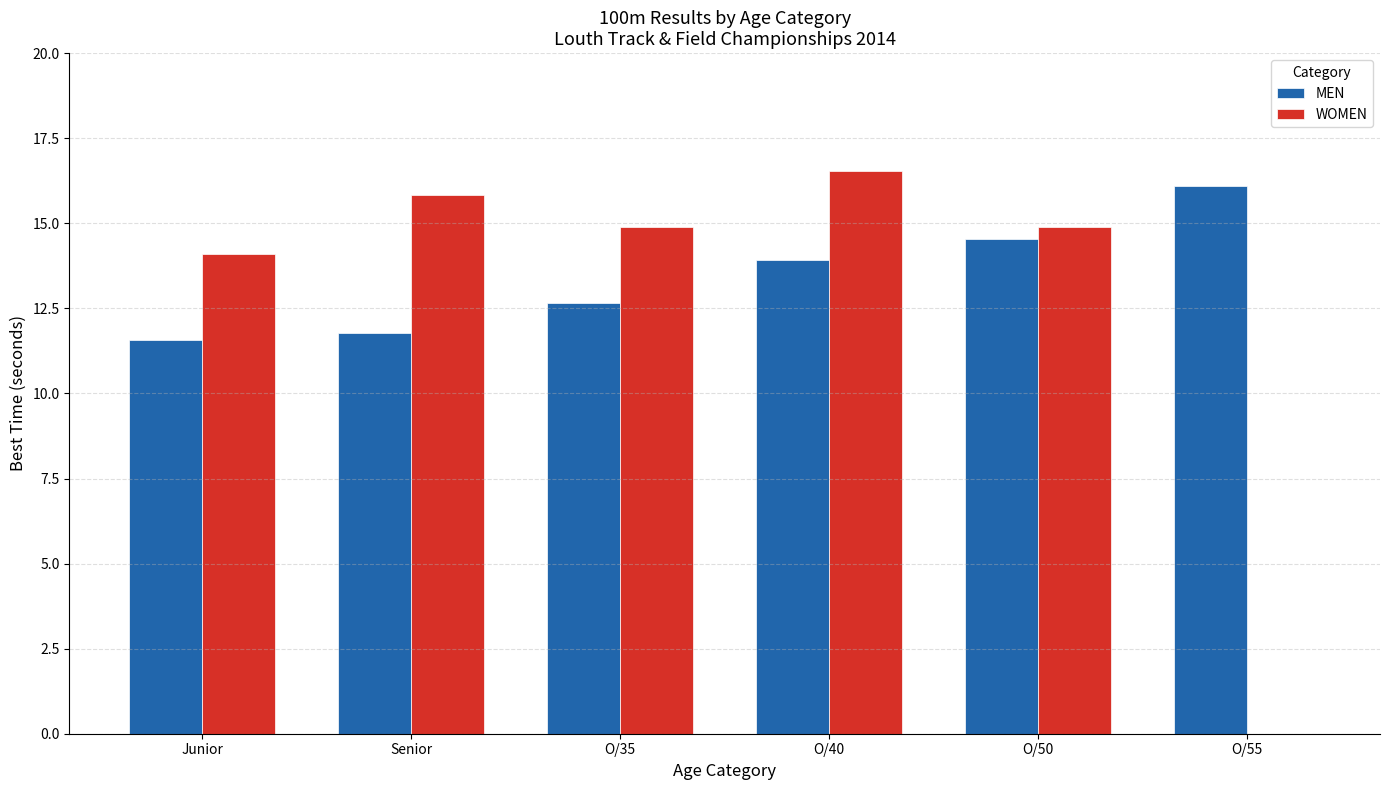

Reading left to right, extract all data points from this chart.

MEN: Junior=11.6	Senior=11.8	O/35=12.7	O/40=13.9	O/50=14.5	O/55=16.1
WOMEN: Junior=14.1	Senior=15.8	O/35=14.9	O/40=16.5	O/50=14.9	O/55=0.0